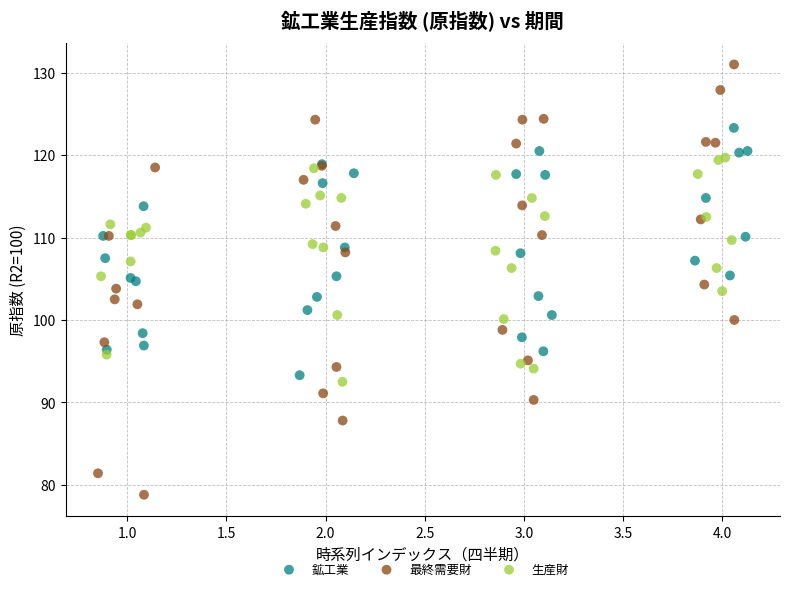

Which series has the largest Y range (max minus min)?

最終需要財